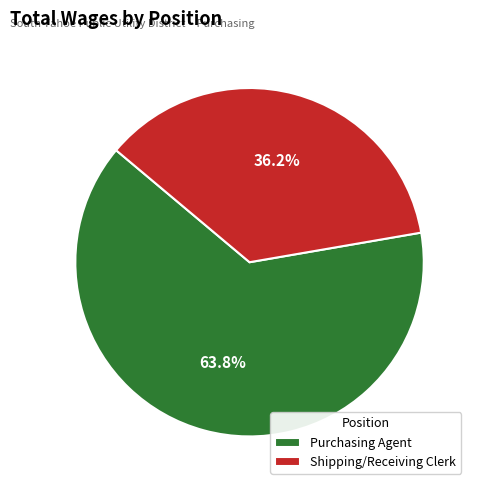

How many slices are in this pie chart?

2